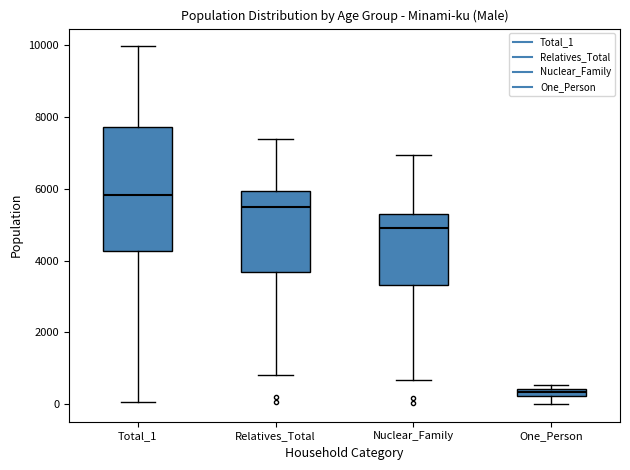

Which box's median line is the lowest?

One_Person